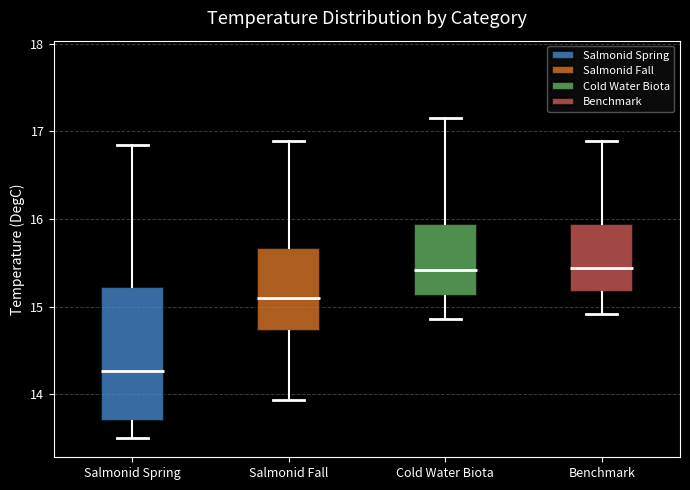

Reading left to right, read every box against the y-axis: the position of its median line, the range the box covers, and the ends of its whiskers. The values are not printed on the chart, so give them approximately, as read against the axis.

Salmonid Spring: median 14.3, box 13.7 to 15.2, whiskers 13.5 to 16.8
Salmonid Fall: median 15.1, box 14.7 to 15.7, whiskers 13.9 to 16.9
Cold Water Biota: median 15.4, box 15.1 to 15.9, whiskers 14.9 to 17.2
Benchmark: median 15.4, box 15.2 to 15.9, whiskers 14.9 to 16.9